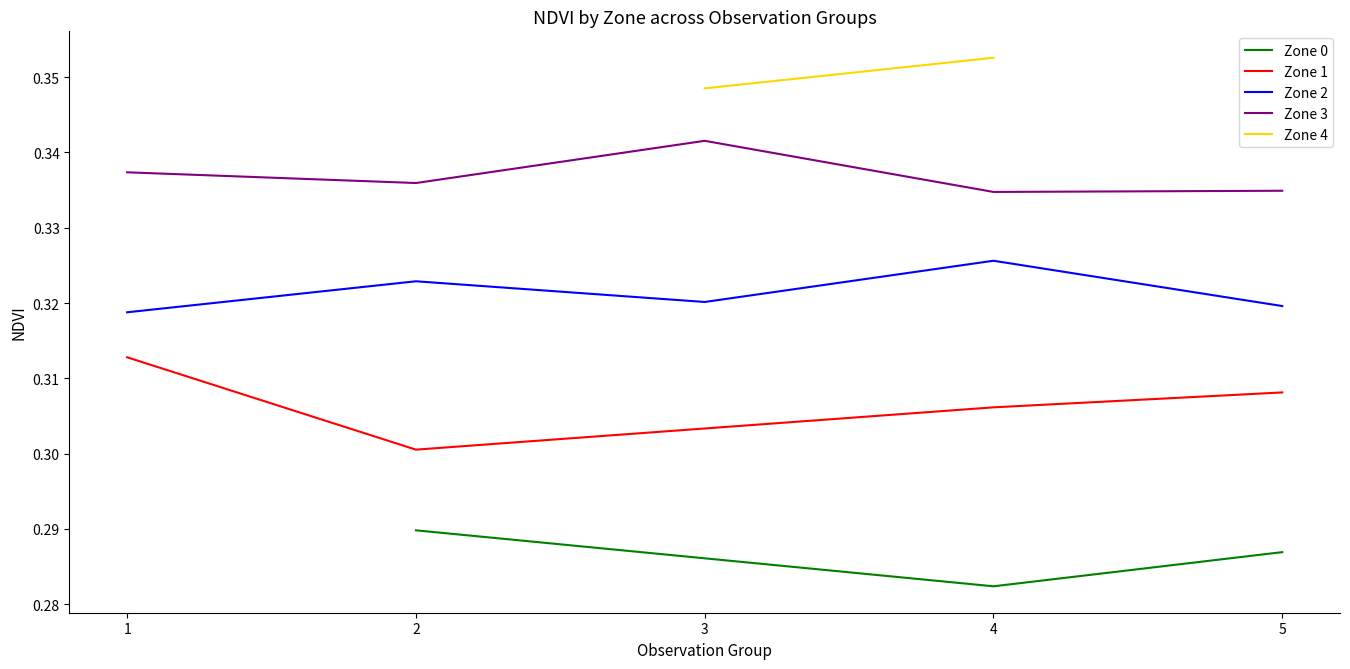

True or false: Zone 3 and Zone 2 intersect in this chart.

False